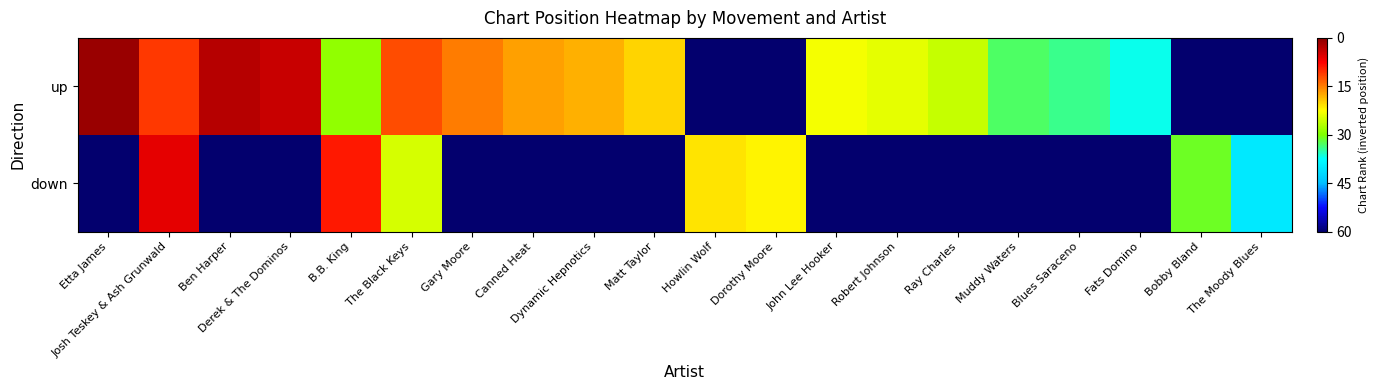

How many categories are shown in the chart?

20